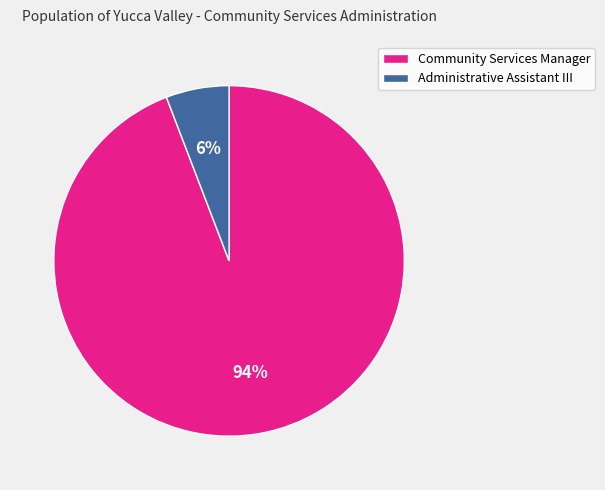

Combined, do Administrative Assistant III and Community Services Manager account for over 50%?

Yes